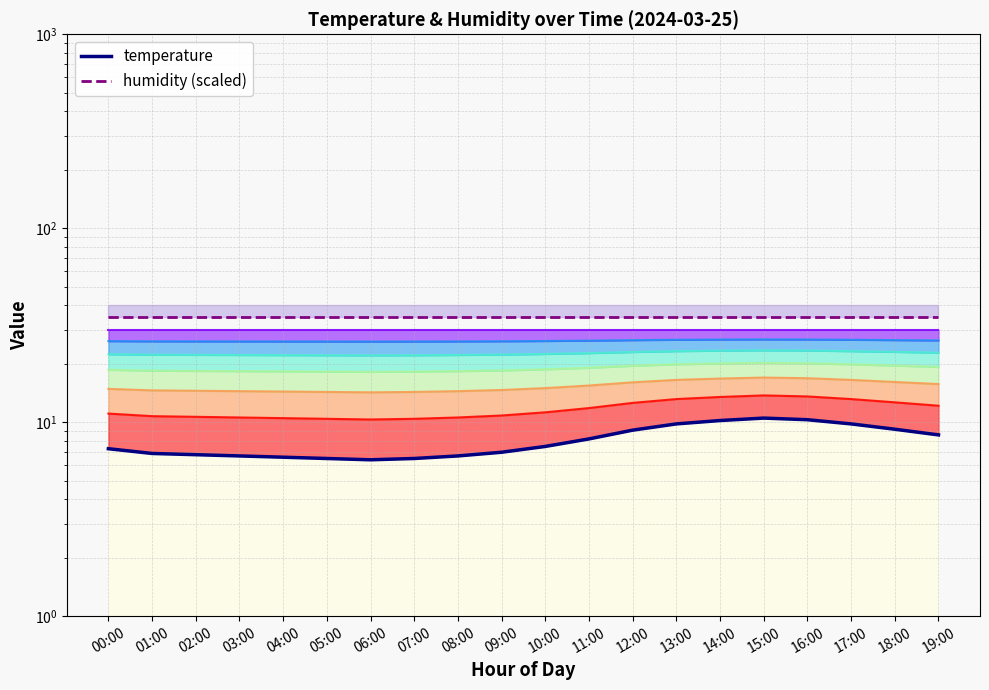

Reading right to left, what are all the values shown in this chart?

temperature: 19:00=8.6	18:00=9.2	17:00=9.8	16:00=10.3	15:00=10.5	14:00=10.2	13:00=9.8	12:00=9.1	11:00=8.2	10:00=7.5	09:00=7.0	08:00=6.7	07:00=6.5	06:00=6.4	05:00=6.5	04:00=6.6	03:00=6.7	02:00=6.8	01:00=6.9	00:00=7.3
humidity (scaled): 19:00=35.0	18:00=35.0	17:00=35.0	16:00=35.0	15:00=35.0	14:00=35.0	13:00=35.0	12:00=35.0	11:00=35.0	10:00=35.0	09:00=35.0	08:00=35.0	07:00=35.0	06:00=35.0	05:00=35.0	04:00=35.0	03:00=35.0	02:00=35.0	01:00=35.0	00:00=35.0